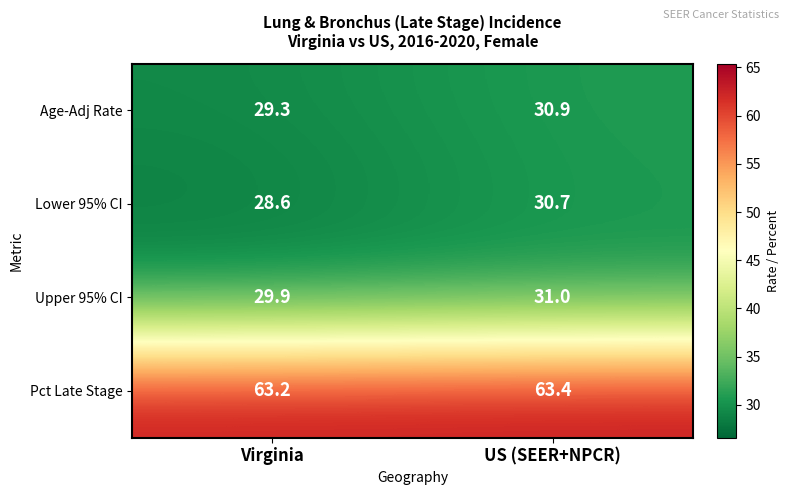

Reading right to left, extract all data points from this chart.

Age-Adj Rate: 30.9	29.3
Lower 95% CI: 30.7	28.6
Upper 95% CI: 31.0	29.9
Pct Late Stage: 63.4	63.2